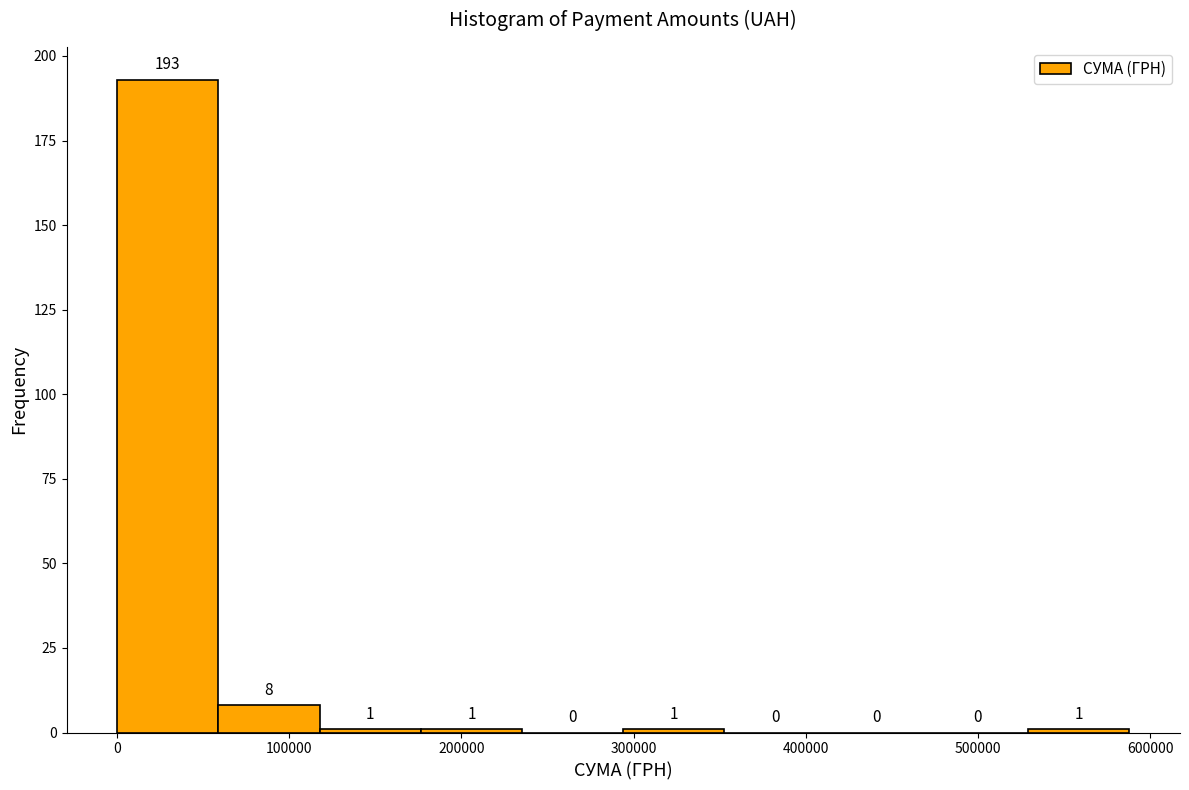

How tall is the bar that spans 60000 to 120000 on the x-axis? The bar edges are not printed on the chart, so give them approximately, as read against the axis.

8